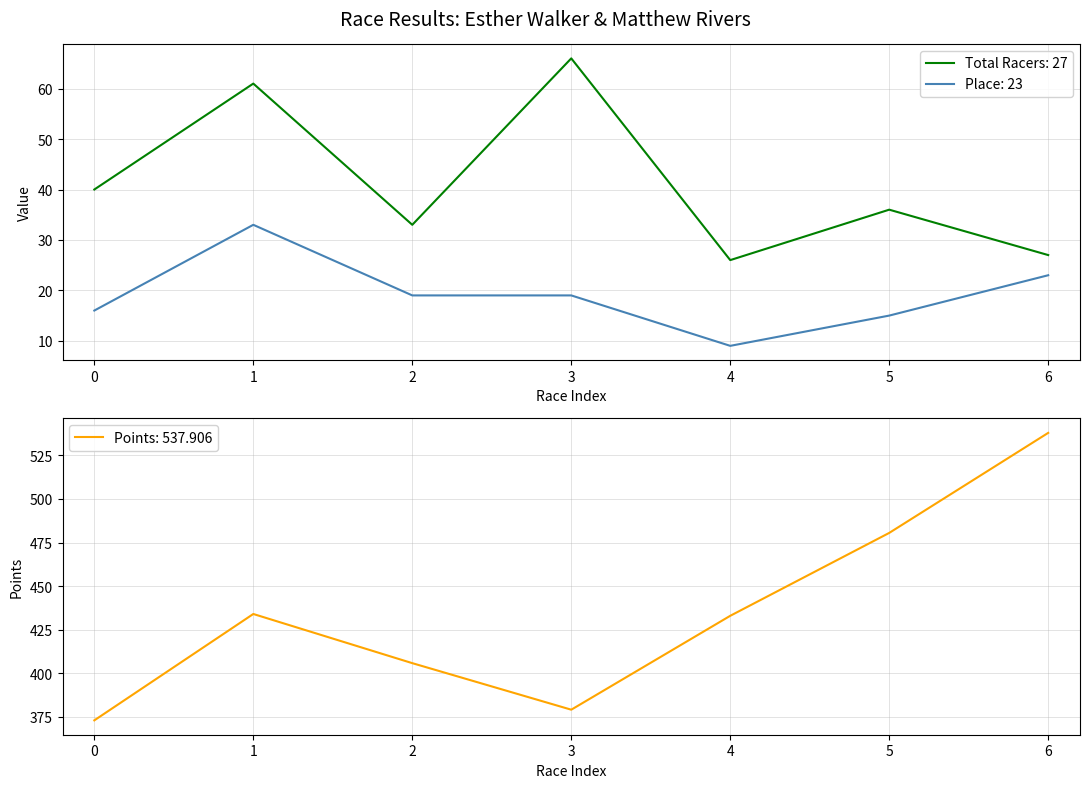

At how many categories does at least one series exceed 148?

7